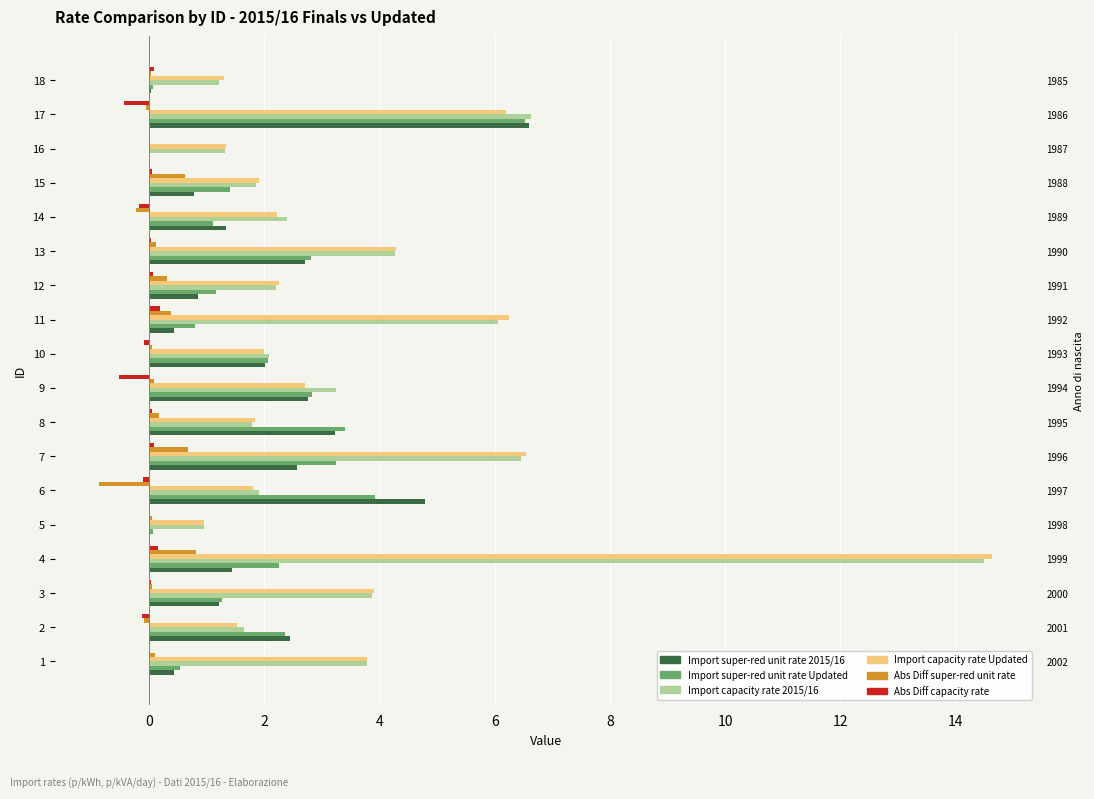

What is the lowest value of the Abs Diff capacity rate series?

-0.5